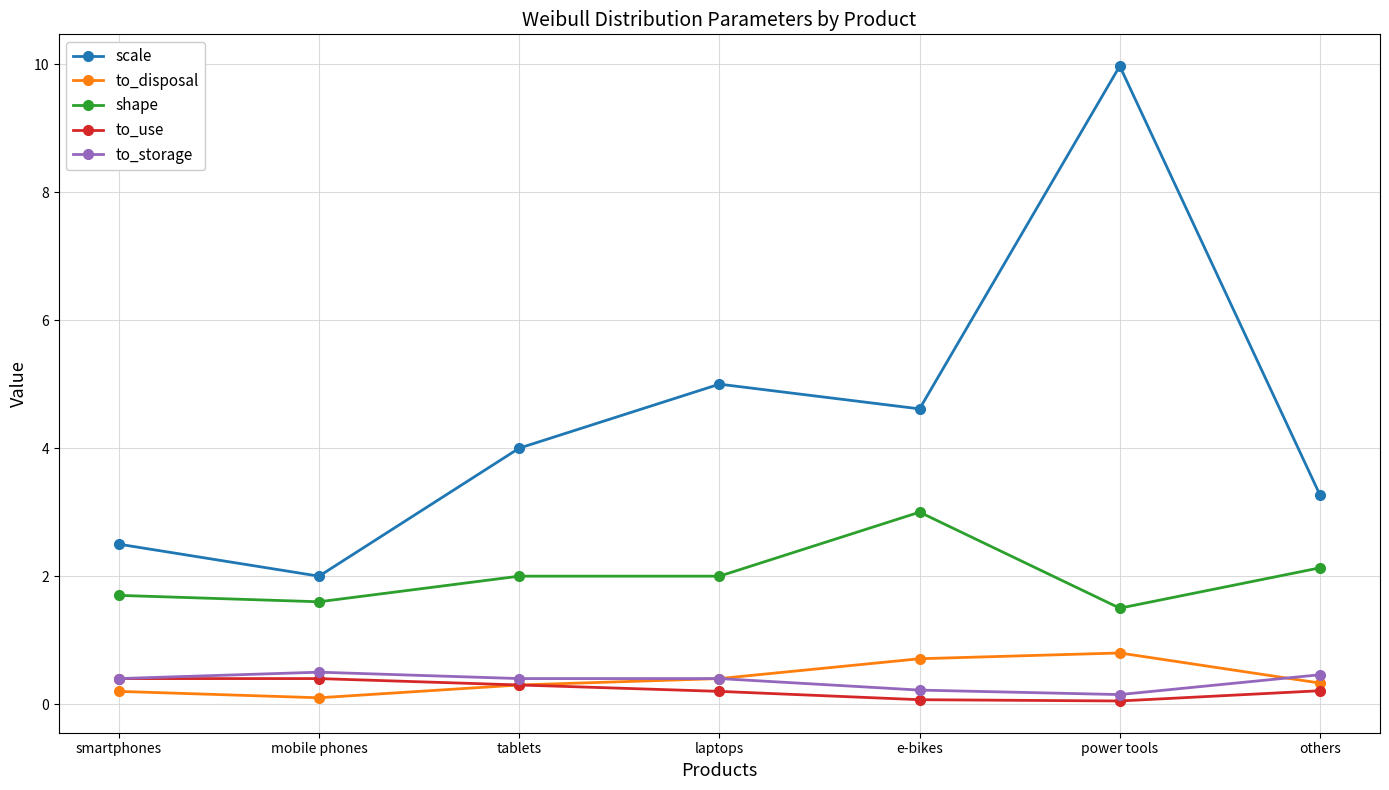

What is the lowest value of the shape series?

1.5